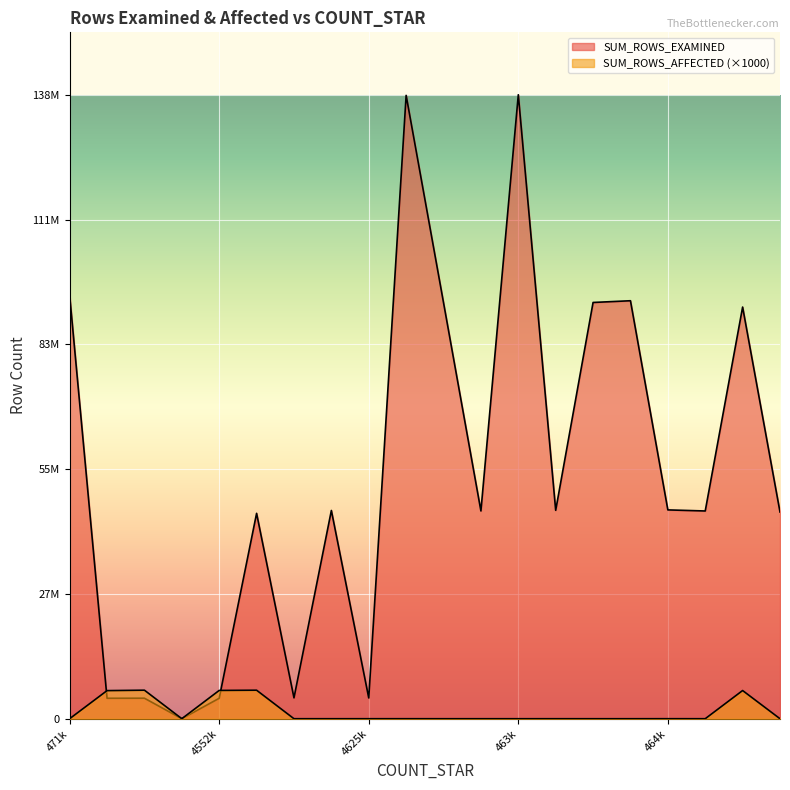

At which category is the sum across all series the highest?

463k